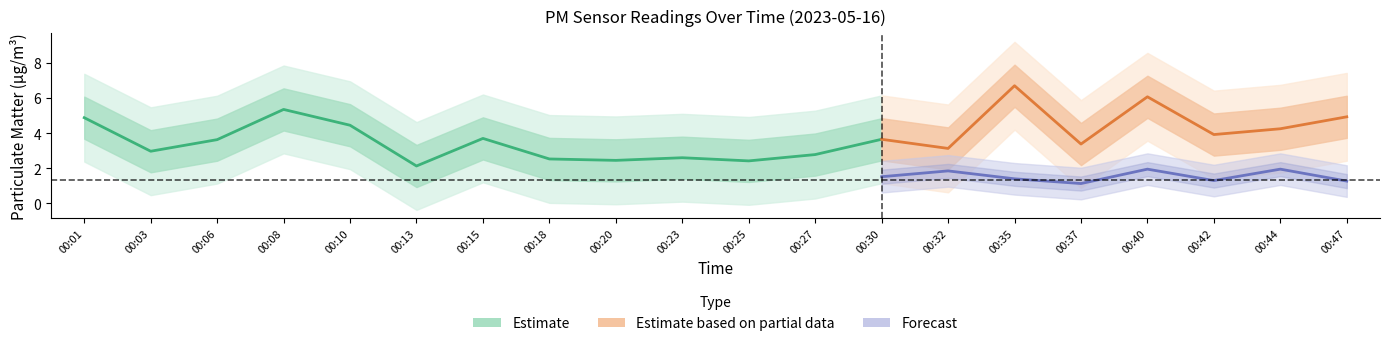

True or false: P1 and P2 intersect in this chart.

False